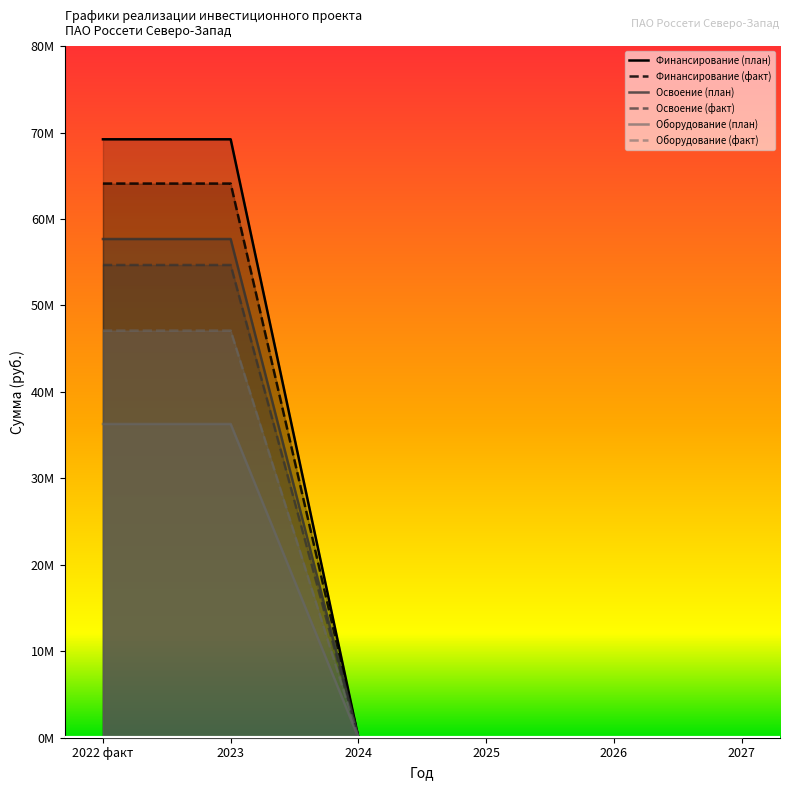

Reading right to left, list all the values displayed in this chart.

Финансирование (план): 2027=0	2026=0	2025=0	2024=0	2023=69222000	2022 факт=69222000
Финансирование (факт): 2027=0	2026=0	2025=0	2024=0	2023=64103182	2022 факт=64103182
Освоение (план): 2027=0	2026=0	2025=0	2024=0	2023=57685000	2022 факт=57685000
Освоение (факт): 2027=0	2026=0	2025=0	2024=0	2023=54683182	2022 факт=54683182
Оборудование (план): 2027=0	2026=0	2025=0	2024=0	2023=36292000	2022 факт=36292000
Оборудование (факт): 2027=0	2026=0	2025=0	2024=0	2023=47100000	2022 факт=47100000